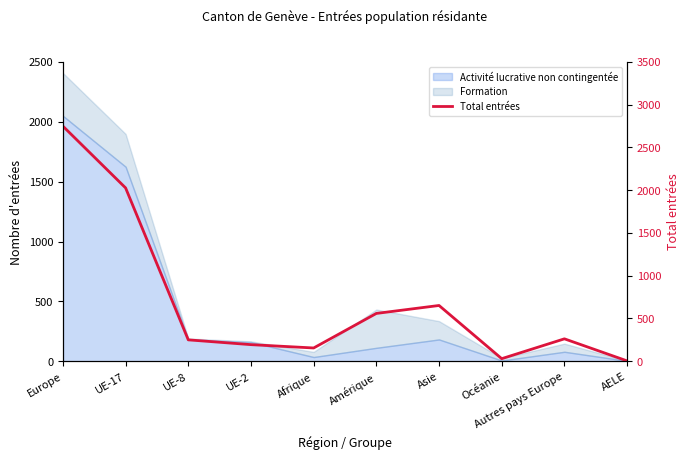

What is the sum of the values at Océanie and UE-2?

224